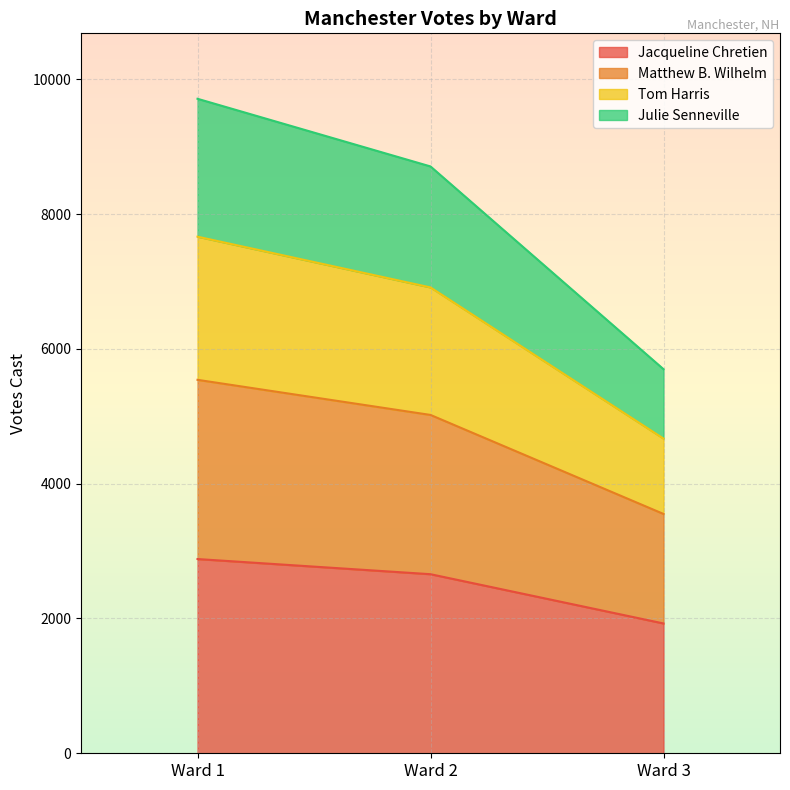

Where does the Julie Senneville series first go above 6912?

Ward 1